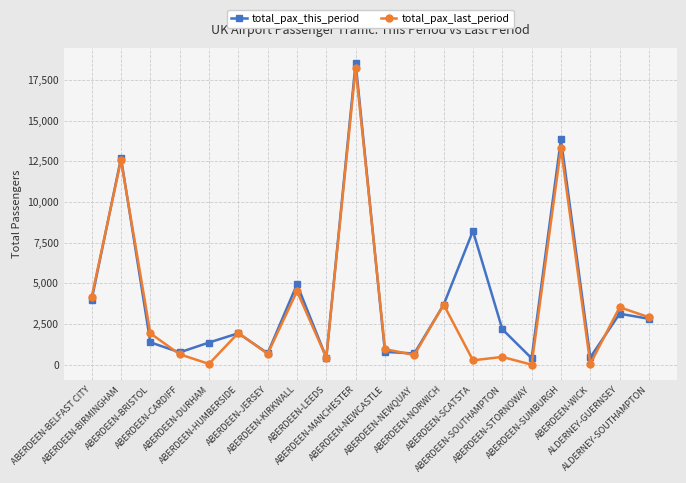

What are all the series names shown in the legend?

total_pax_this_period, total_pax_last_period